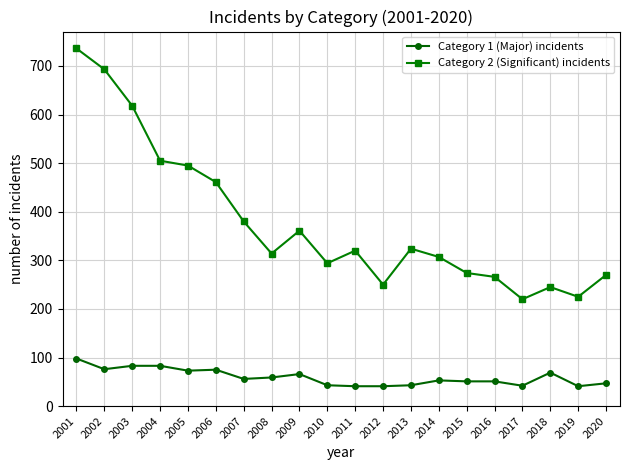

At how many categories does at least one series exceed 208?

20